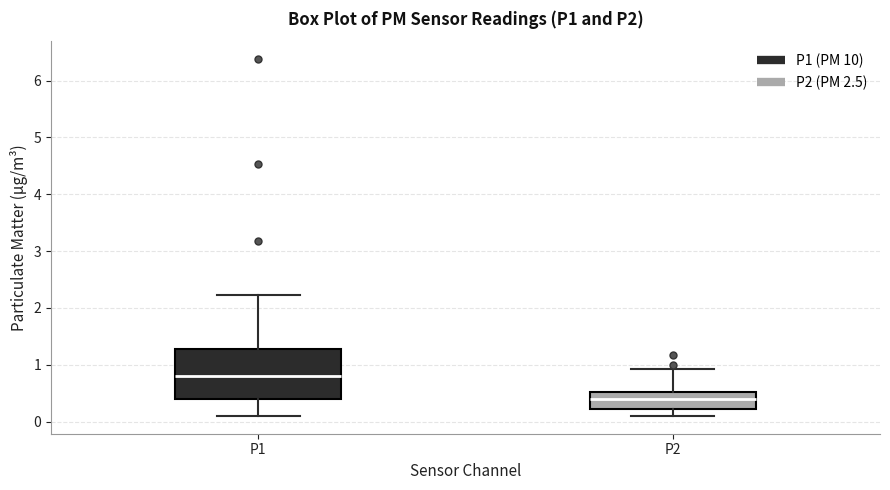

Which box's median line is the highest?

P1